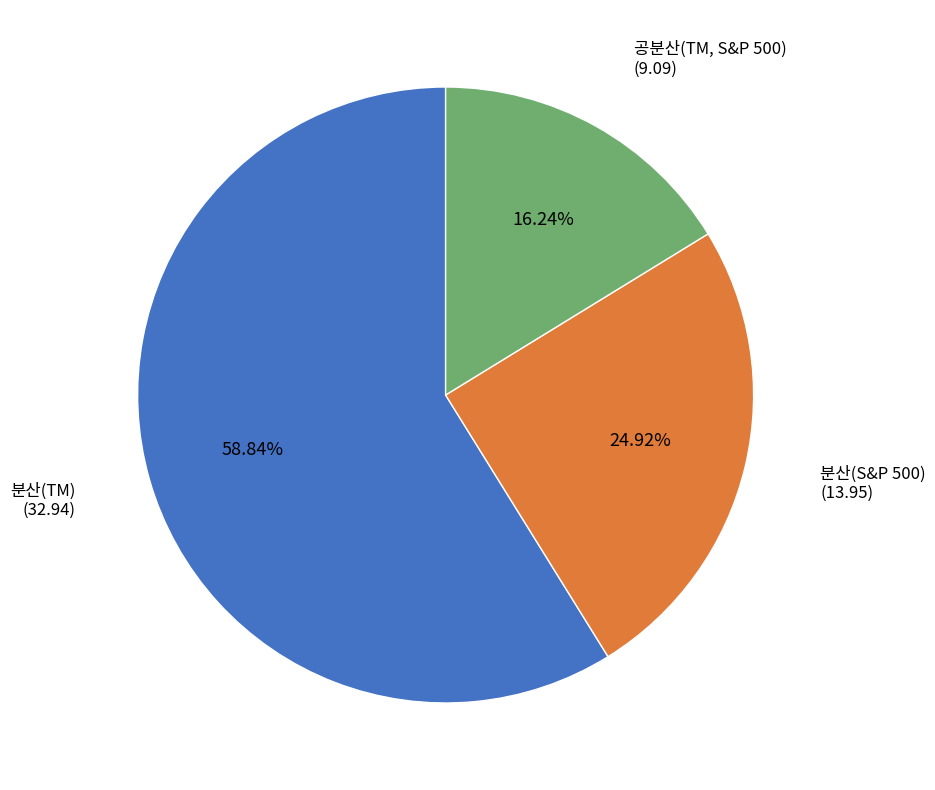

To the nearest percent, what is the average slice percentage?

33%